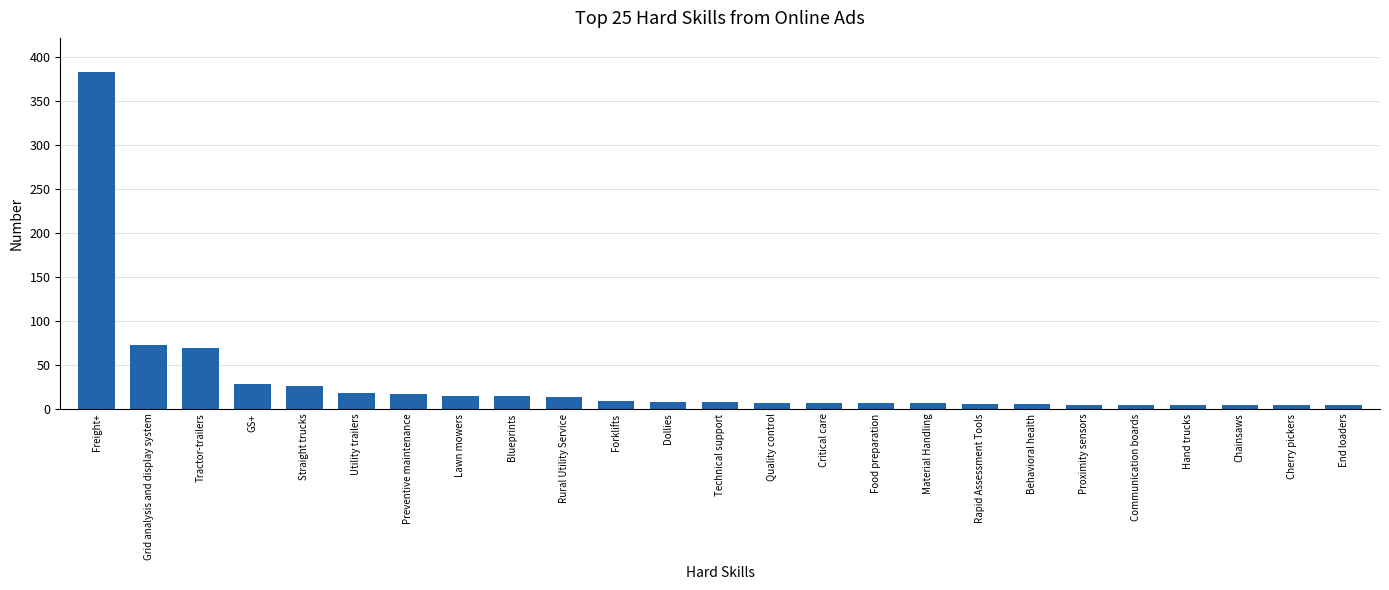

True or false: the data shows 28 at GS+.

True